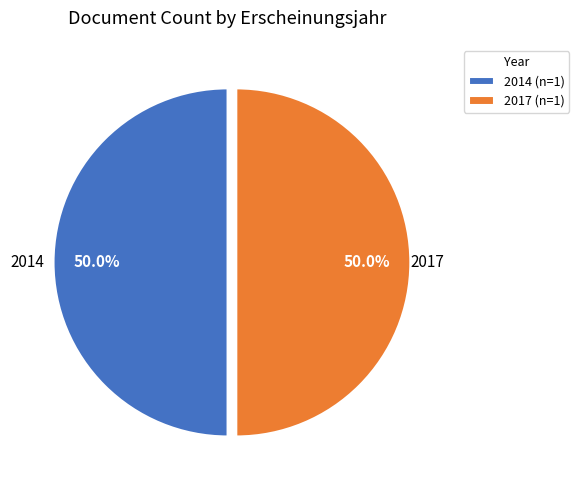

To the nearest percent, what percentage of the pie is 2014?

50%